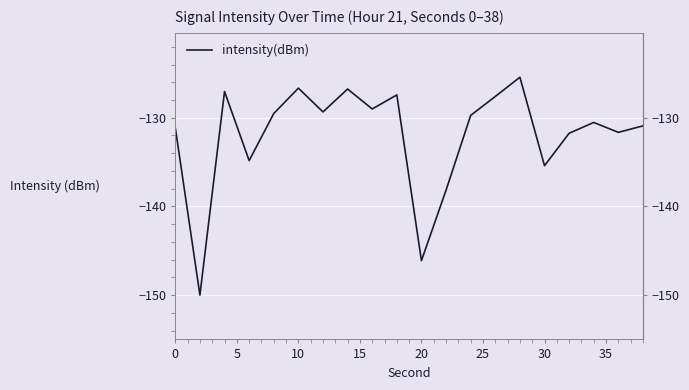

What is the smallest value displayed?

-150.0